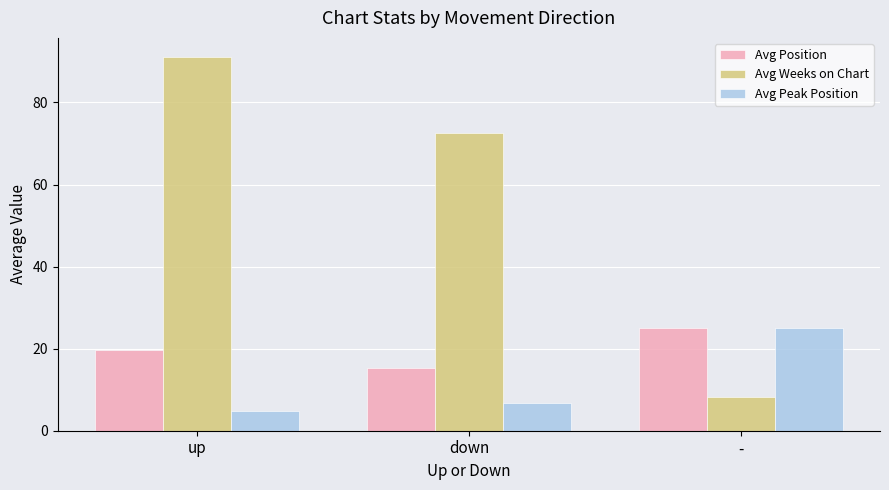

Rank the series at down from lowest to highest value.

Avg Peak Position, Avg Position, Avg Weeks on Chart